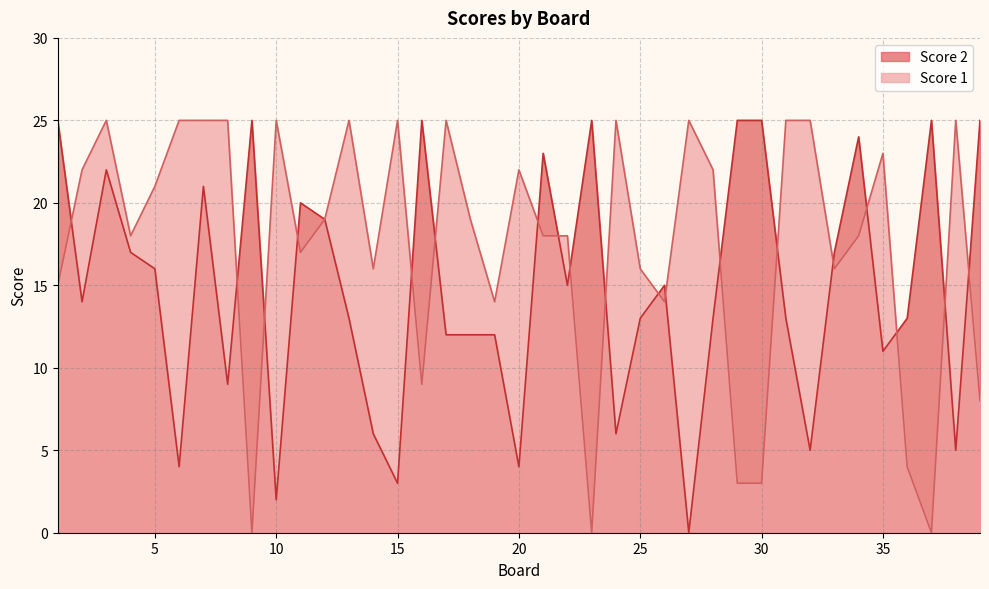

Between which two adjacent categories do Score 1 and Score 2 first intersect?

1 and 2